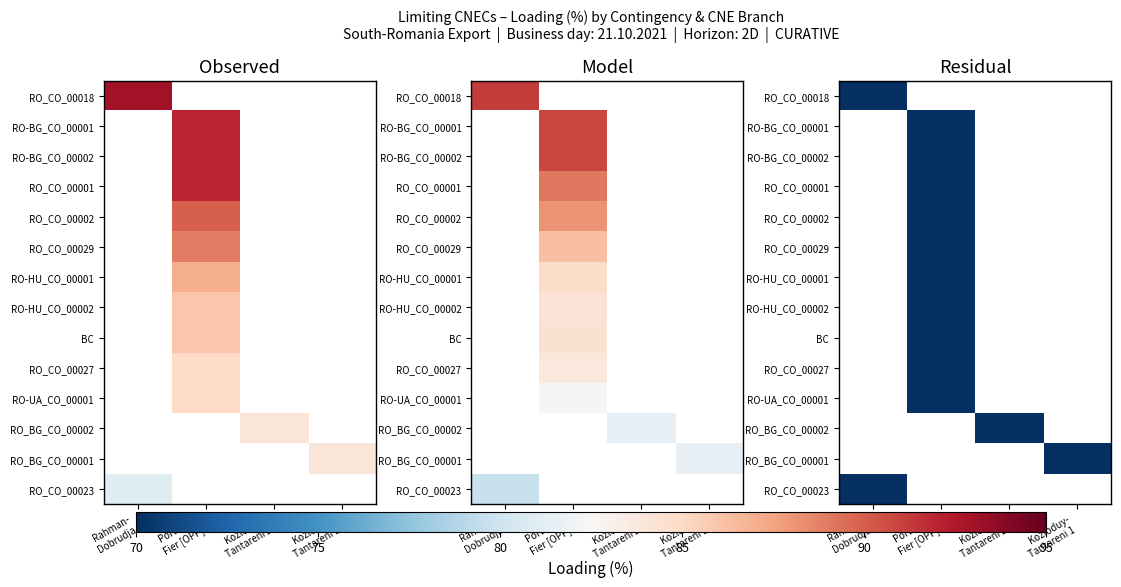

List the labels in order of RO_CO_00018 value, largest first.

Rahman- Dobrudja, Portile de Fier [OPP], Kozloduy- Tantareni 2, Kozloduy- Tantareni 1